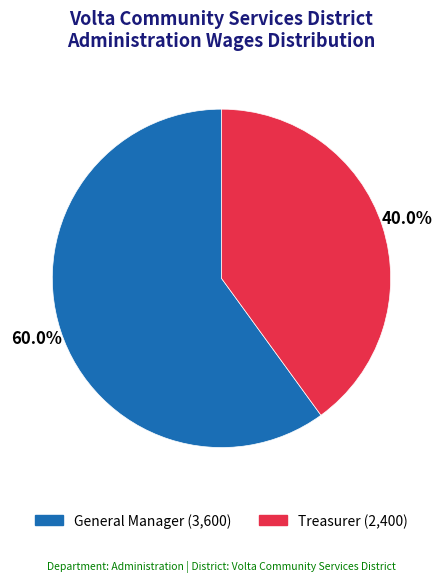

Approximately how many times larger is the value at Treasurer compared to General Manager?

0.7